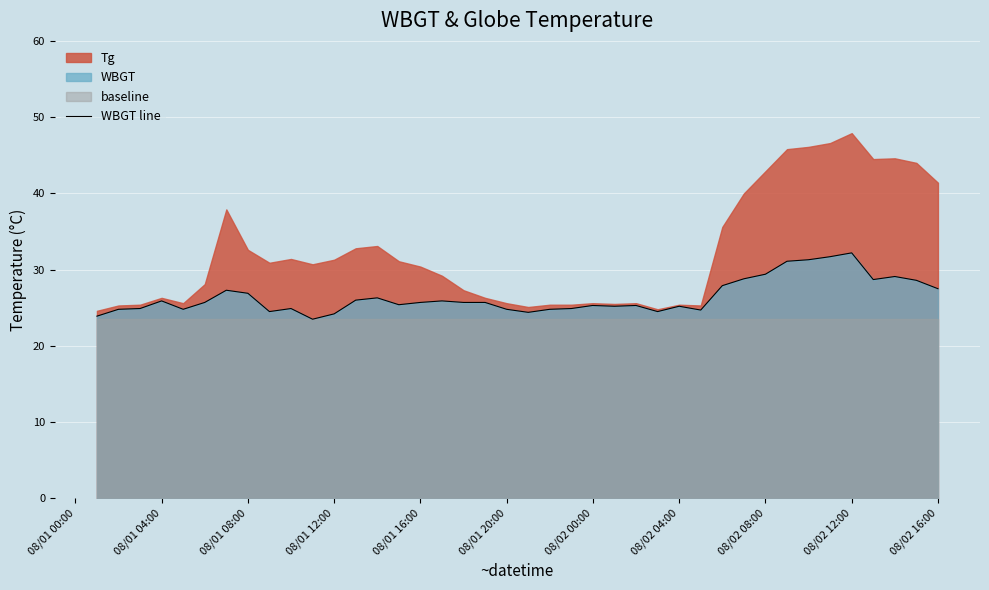

How many data points are above 25?

26